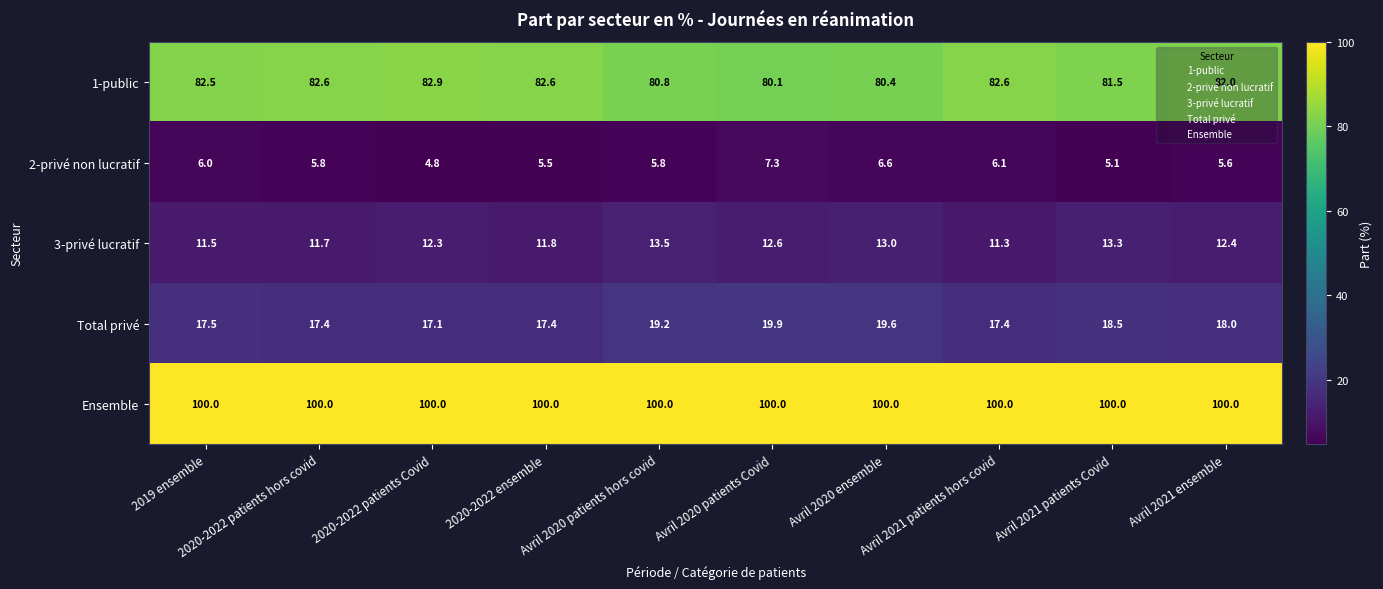

List the series in order of their peak value, highest first.

Ensemble, 1-public, Total privé, 3-privé lucratif, 2-privé non lucratif